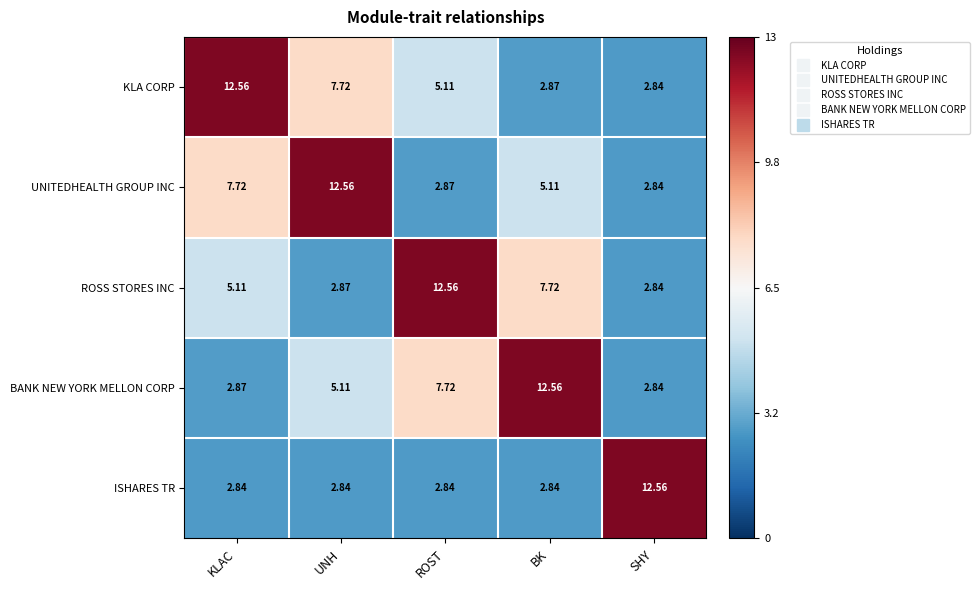

List the labels in order of BANK NEW YORK MELLON CORP value, largest first.

BK, ROST, UNH, KLAC, SHY